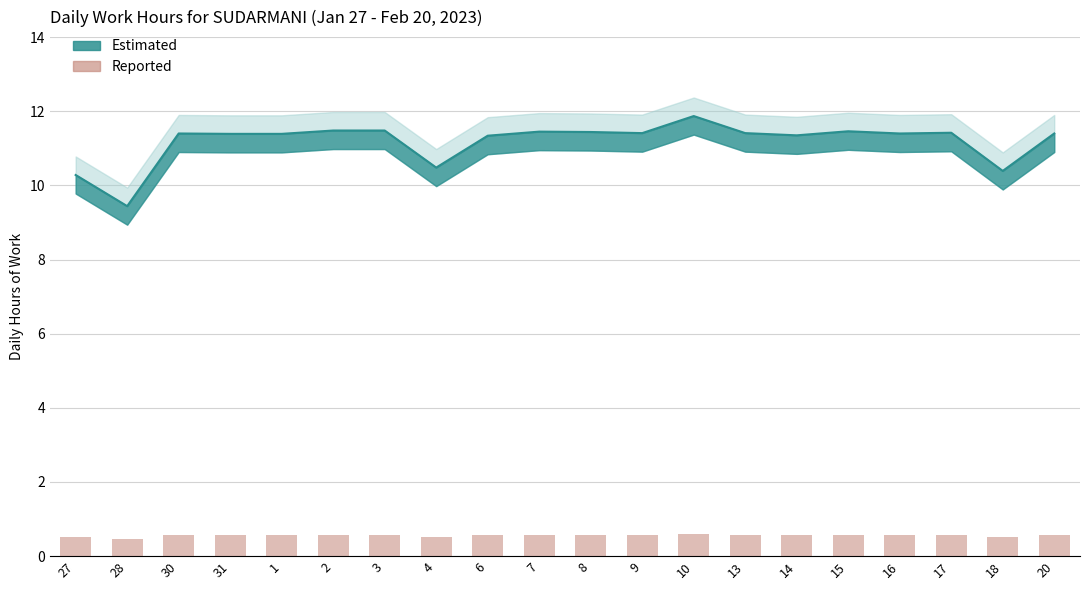

Reading left to right, what are all the values shown in this chart?

0.5	0.5	0.6	0.6	0.6	0.6	0.6	0.5	0.6	0.6	0.6	0.6	0.6	0.6	0.6	0.6	0.6	0.6	0.5	0.6